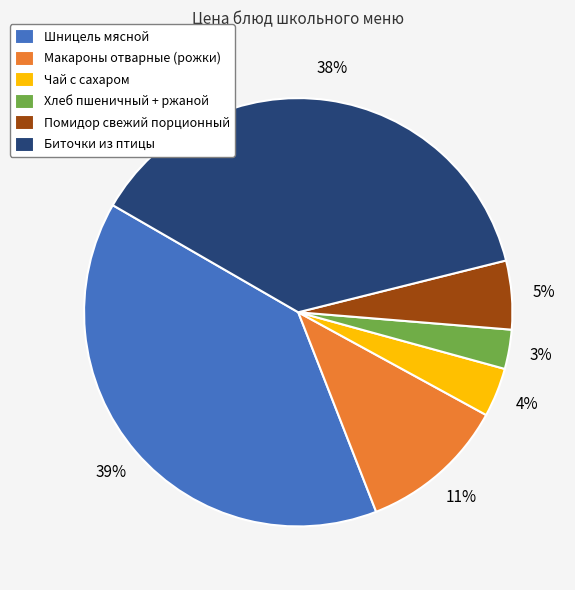

What is the largest slice in the pie chart?

Шницель мясной